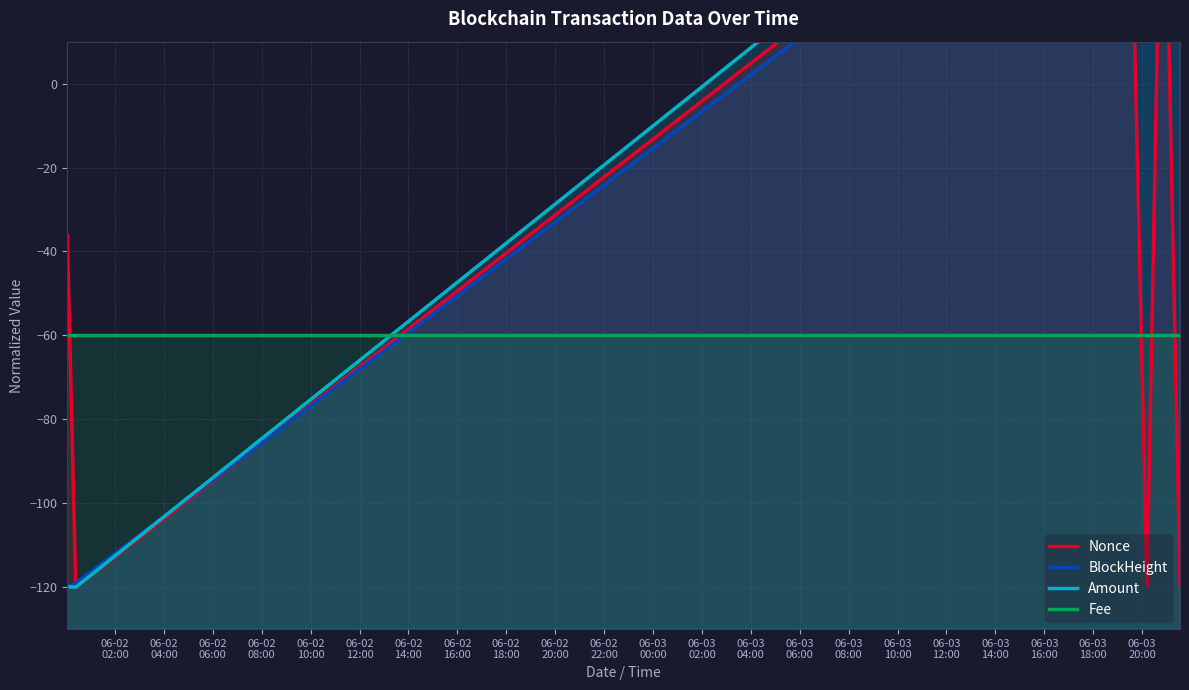

Which series has the largest total across all categories?

Amount